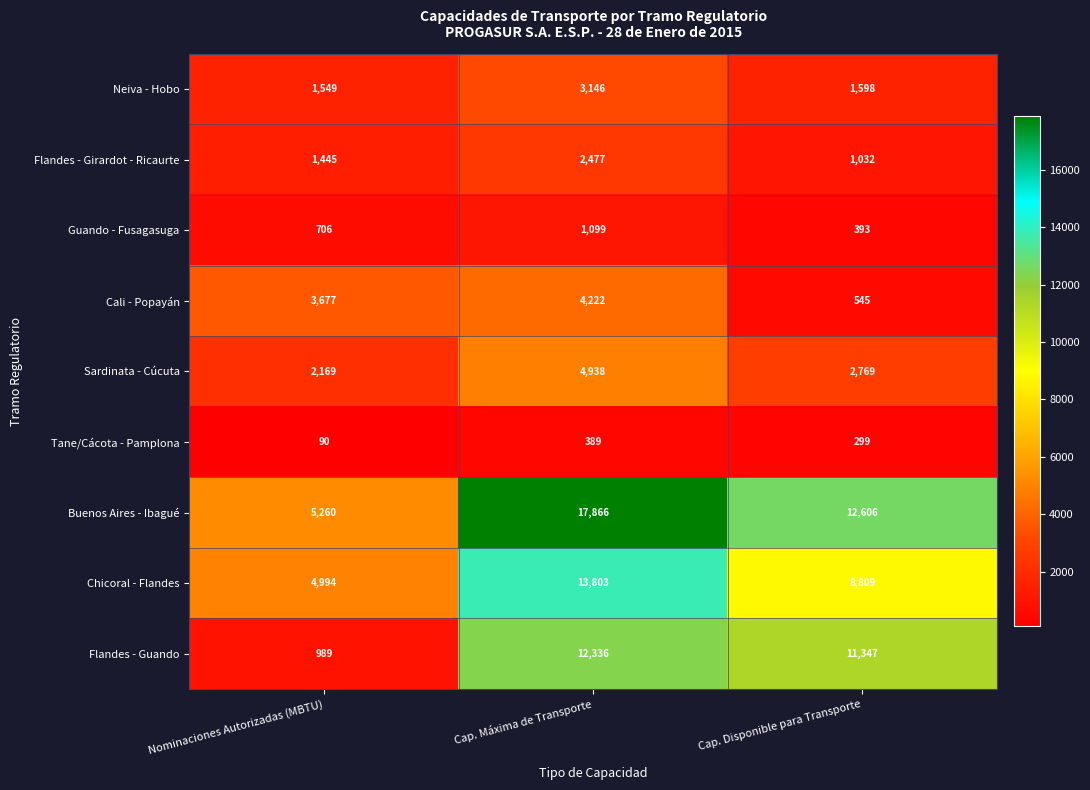

Reading left to right, transcribe all the data shown in this chart.

Neiva - Hobo: Nominaciones Autorizadas (MBTU)=1549	Cap. Máxima de Transporte=3146	Cap. Disponible para Transporte=1598
Flandes - Girardot - Ricaurte: Nominaciones Autorizadas (MBTU)=1445	Cap. Máxima de Transporte=2477	Cap. Disponible para Transporte=1032
Guando - Fusagasuga: Nominaciones Autorizadas (MBTU)=706	Cap. Máxima de Transporte=1099	Cap. Disponible para Transporte=393
Cali - Popayán: Nominaciones Autorizadas (MBTU)=3677	Cap. Máxima de Transporte=4222	Cap. Disponible para Transporte=545
Sardinata - Cúcuta: Nominaciones Autorizadas (MBTU)=2169	Cap. Máxima de Transporte=4938	Cap. Disponible para Transporte=2769
Tane/Cácota - Pamplona: Nominaciones Autorizadas (MBTU)=90	Cap. Máxima de Transporte=389	Cap. Disponible para Transporte=299
Buenos Aires - Ibagué: Nominaciones Autorizadas (MBTU)=5260	Cap. Máxima de Transporte=17866	Cap. Disponible para Transporte=12606
Chicoral - Flandes: Nominaciones Autorizadas (MBTU)=4994	Cap. Máxima de Transporte=13803	Cap. Disponible para Transporte=8809
Flandes - Guando: Nominaciones Autorizadas (MBTU)=989	Cap. Máxima de Transporte=12336	Cap. Disponible para Transporte=11347